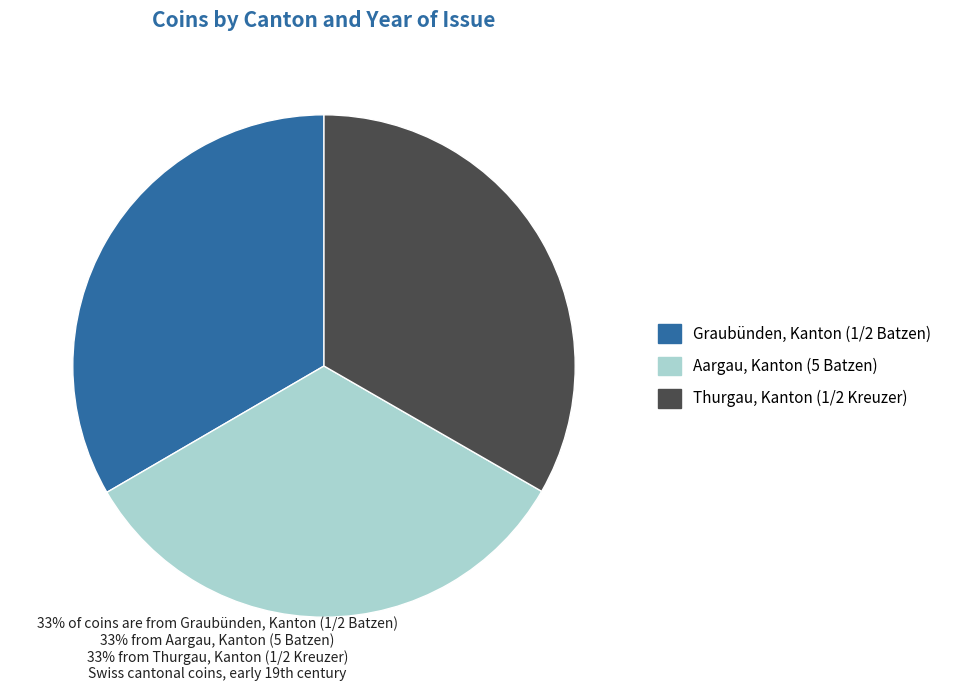

Approximately how many times larger is the value at Thurgau, Kanton (1/2 Kreuzer) compared to Aargau, Kanton (5 Batzen)?

1.0